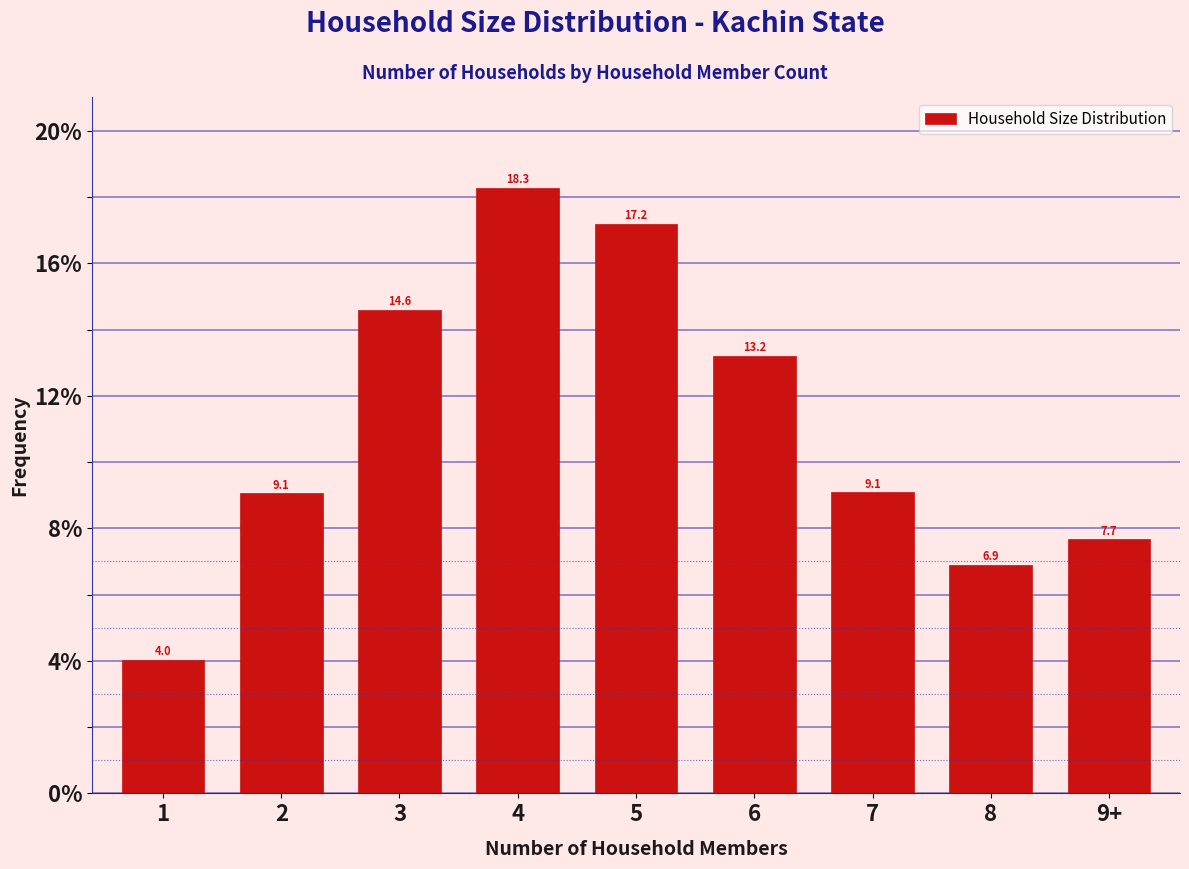

Reading left to right, what are all the values shown in this chart?

1=4.0	2=9.1	3=14.6	4=18.3	5=17.2	6=13.2	7=9.1	8=6.9	9+=7.7